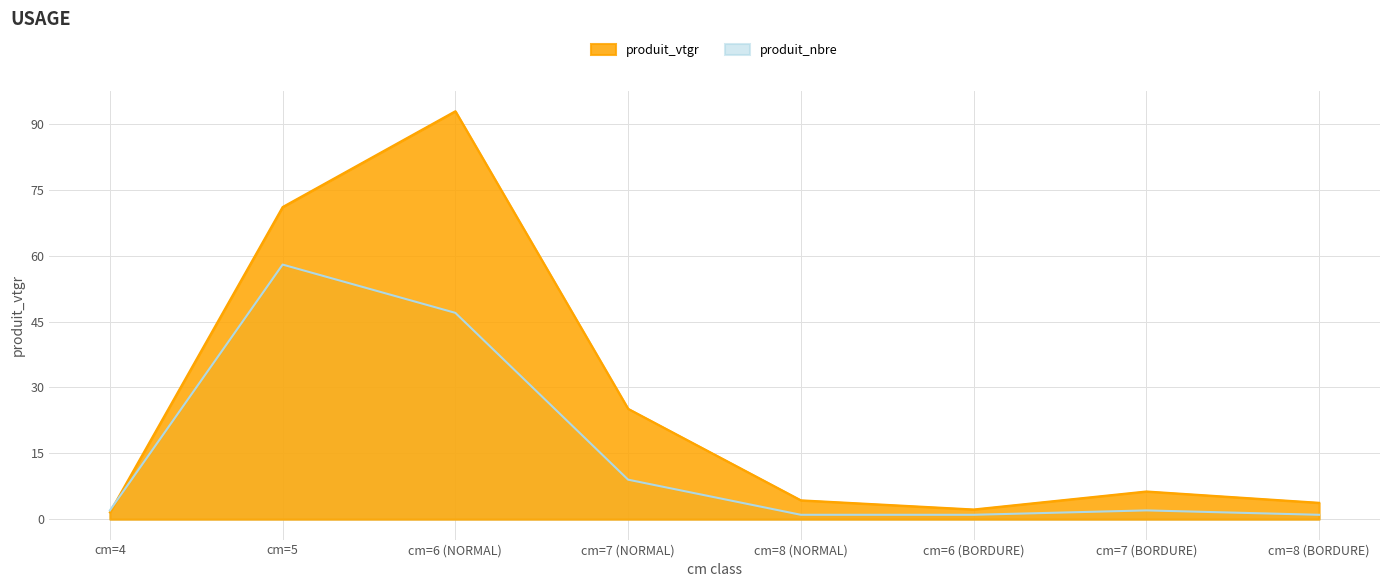

What are all the series names shown in the legend?

produit_vtgr, produit_nbre